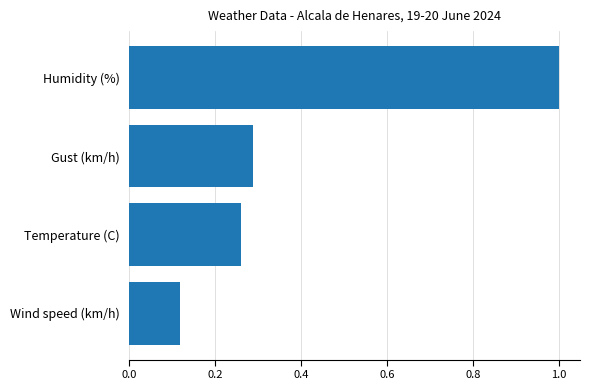

At which label is the value closest to 0?

Wind speed (km/h)